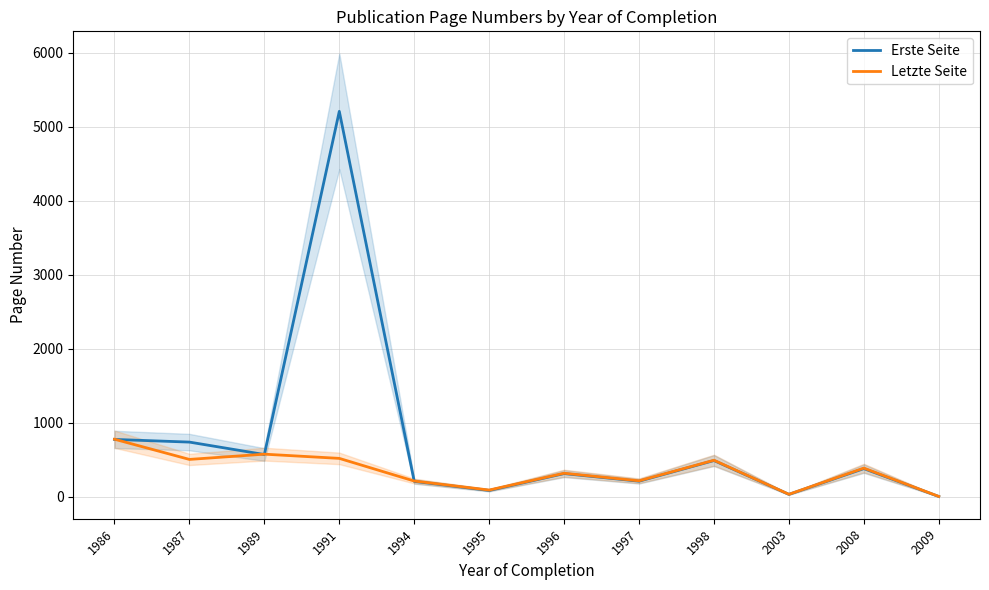

True or false: Erste Seite has more than 2 points higher than both neighbors.

True